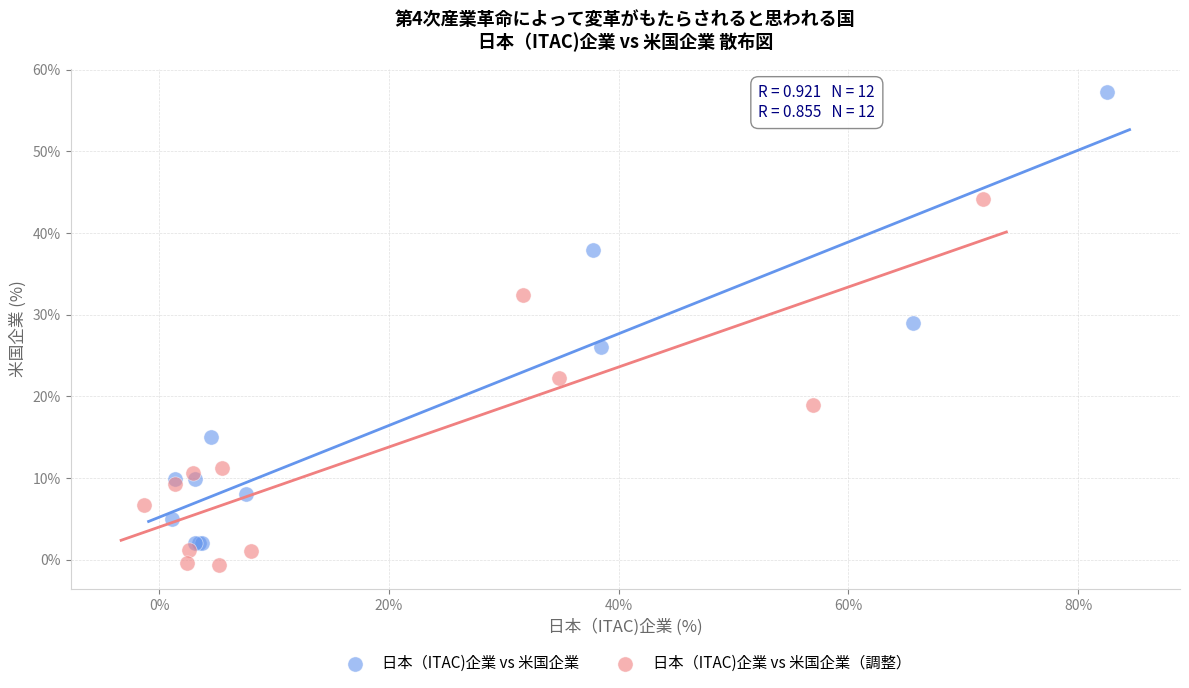

Which series reaches the maximum Y coordinate?

日本（ITAC)企業 vs 米国企業